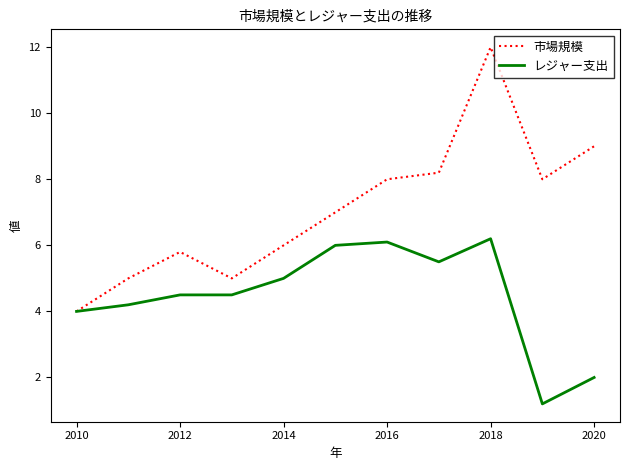

What are all the series names shown in the legend?

市場規模, レジャー支出